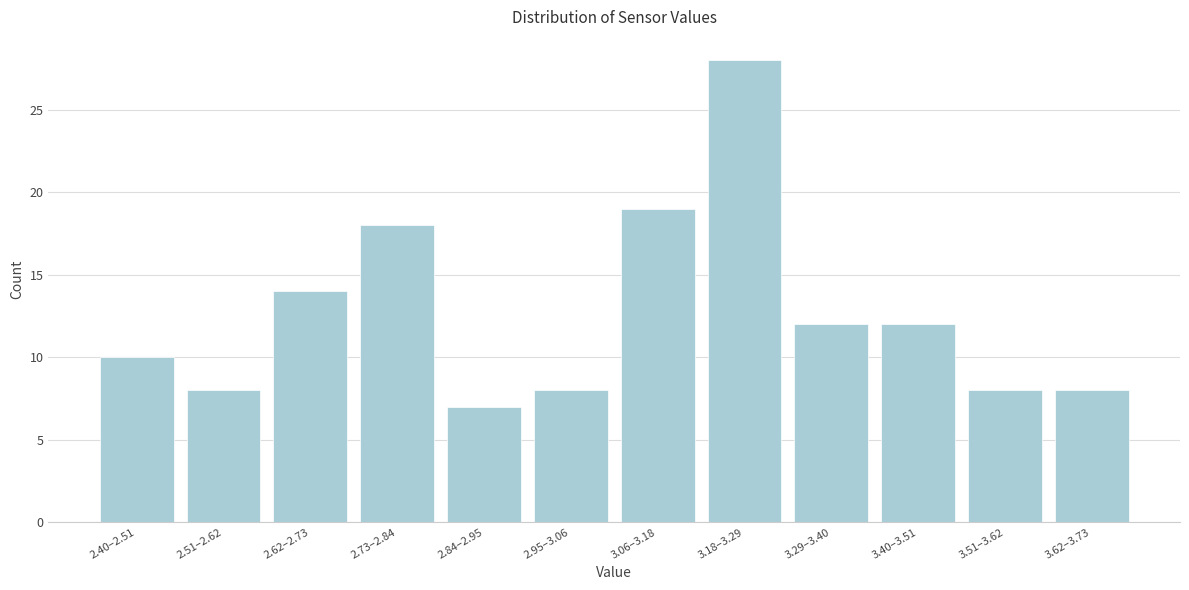

Reading left to right, extract all data points from this chart.

2.40–2.51=10	2.51–2.62=8	2.62–2.73=14	2.73–2.84=18	2.84–2.95=7	2.95–3.06=8	3.06–3.18=19	3.18–3.29=28	3.29–3.40=12	3.40–3.51=12	3.51–3.62=8	3.62–3.73=8